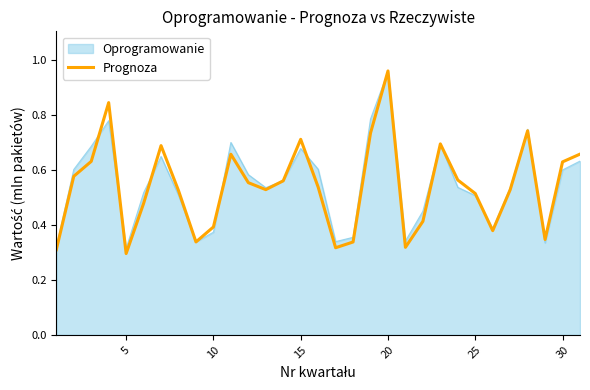

Does the chart display data point markers on the line(s)?

No